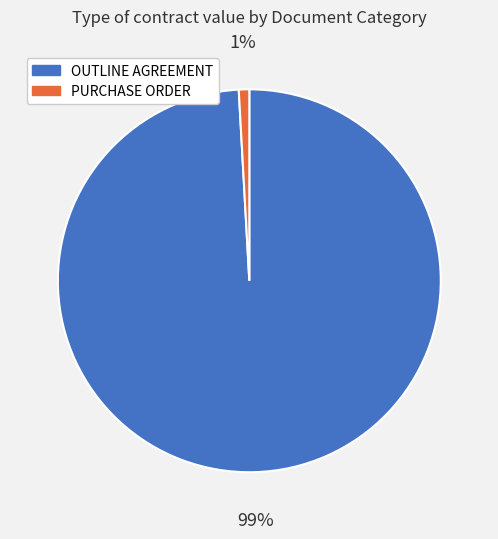

What percentage is the PURCHASE ORDER slice, to the nearest percent?

1%